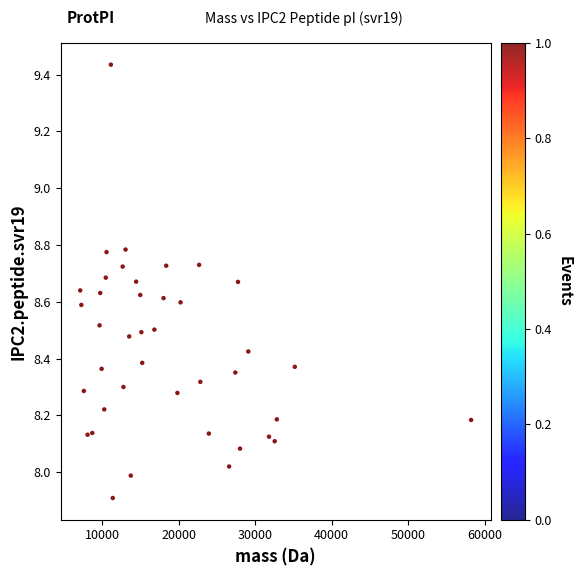

What is the range of X values (max minus min)?

51030.1